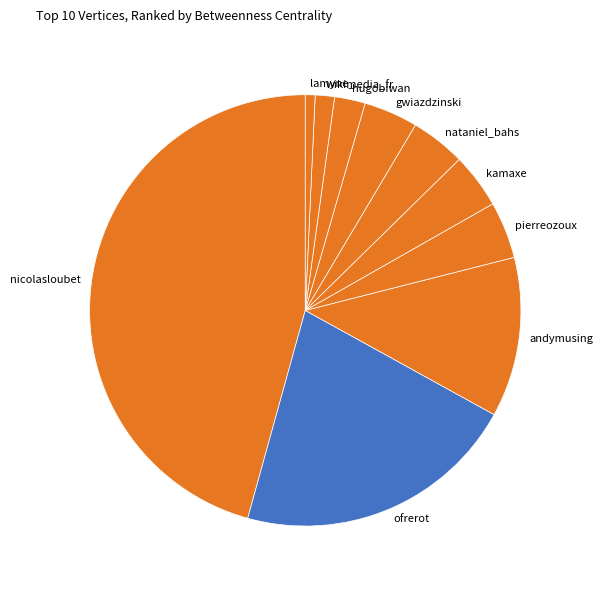

What is the ratio of the value at kamaxe to the value at hugobiwan?

1.8